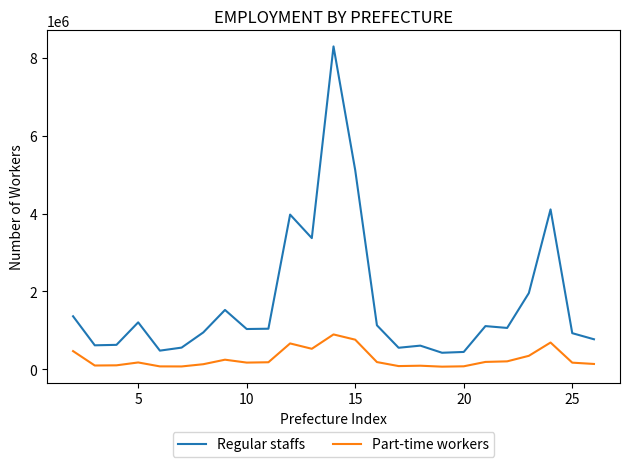

Which series has the largest range (max minus min)?

Regular staffs